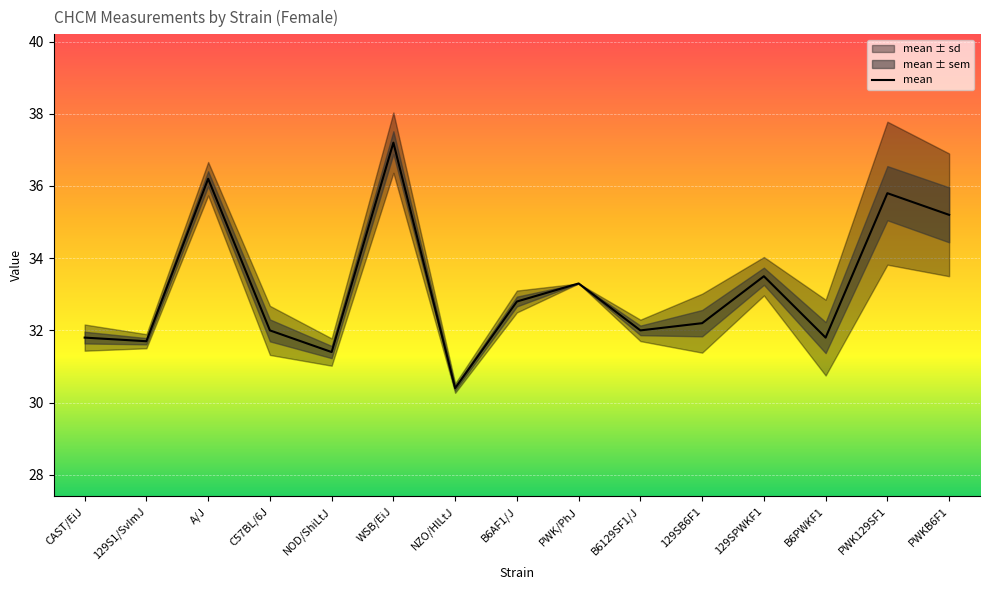

True or false: mean has a value of 48.8 at PWK129SF1.

False